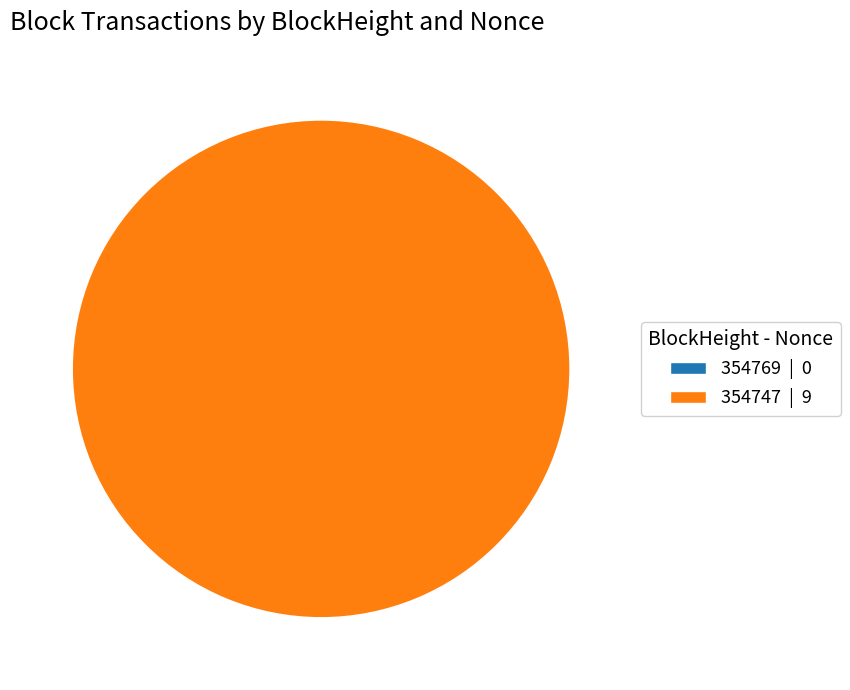

Is 354769 the majority of the pie?

No